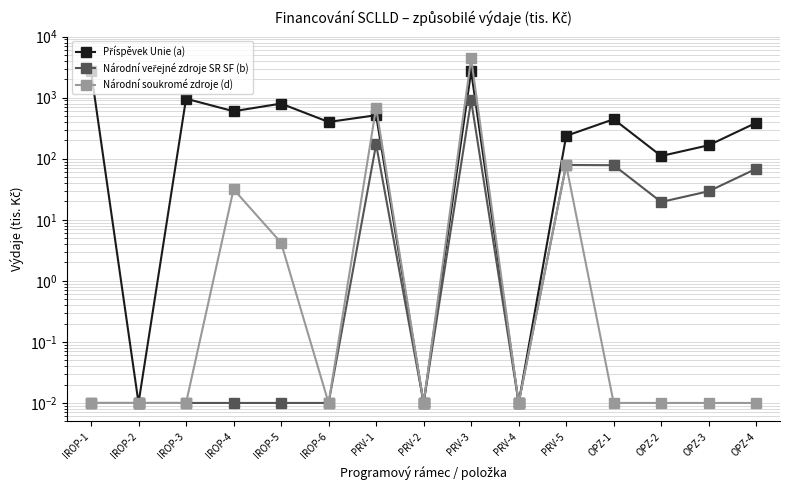

What is the total value across all series at IROP-4?

631.6